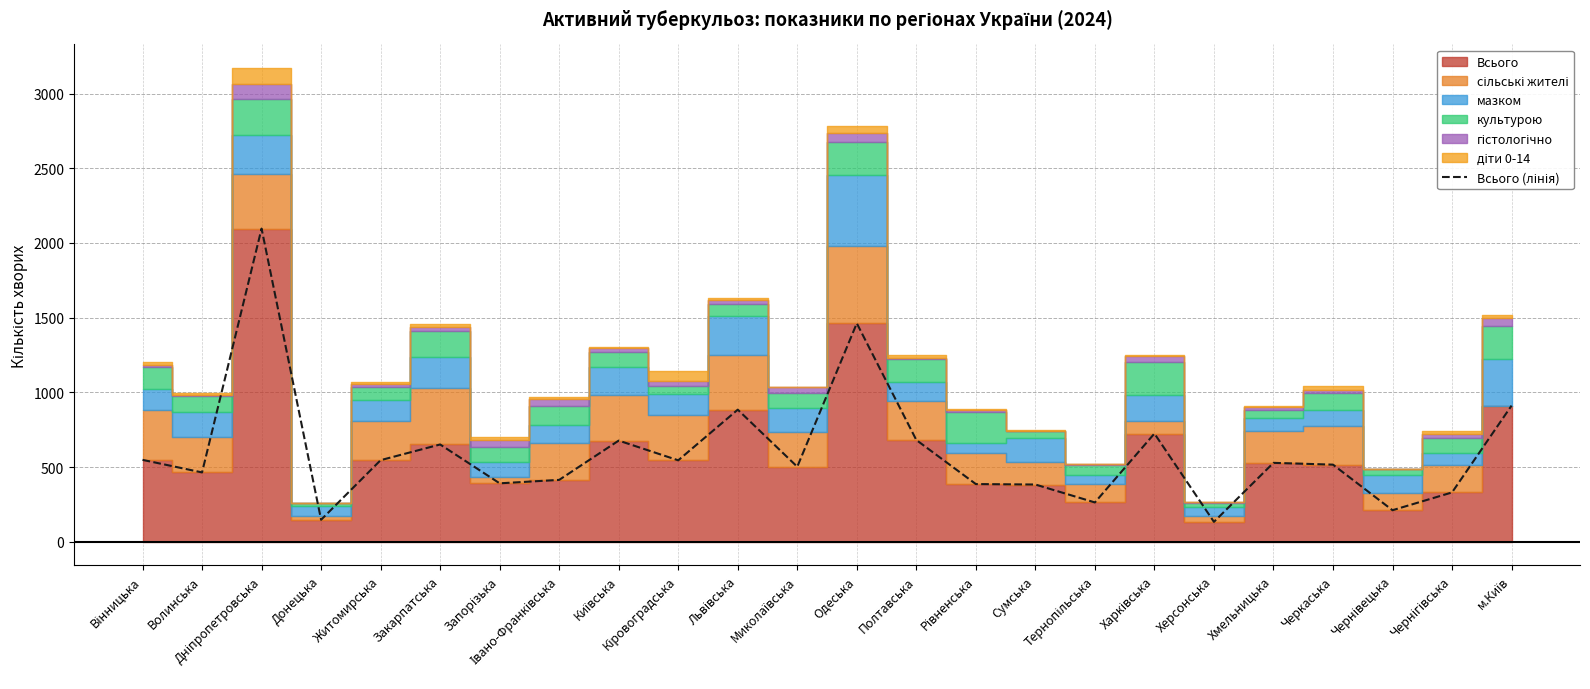

Where is the data nearest to the value 1114?

м.Київ